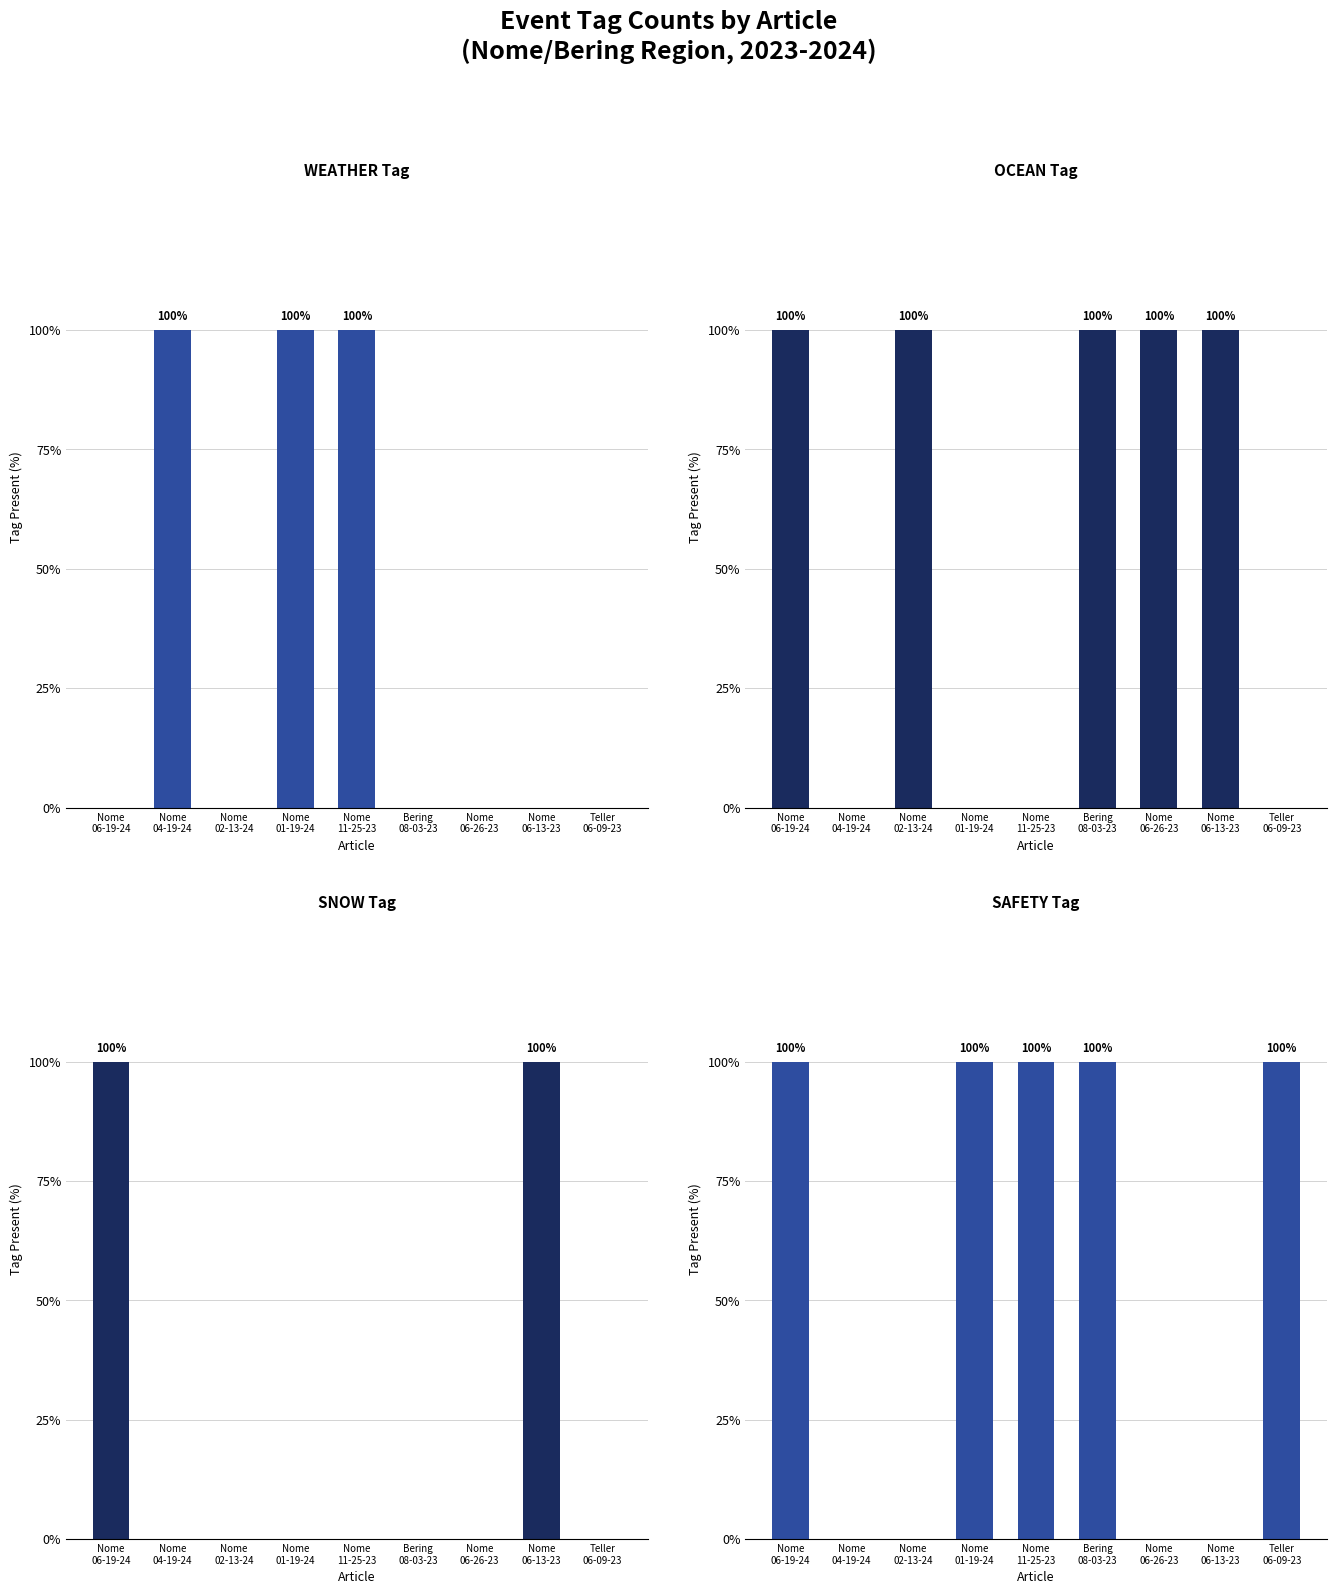

How many values in SNOW are above zero?

2